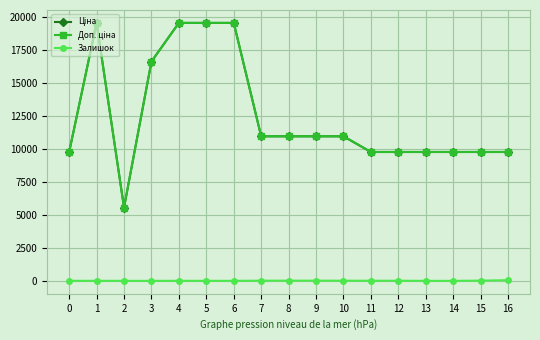

How many values in the Ціна series are below 10964?

8